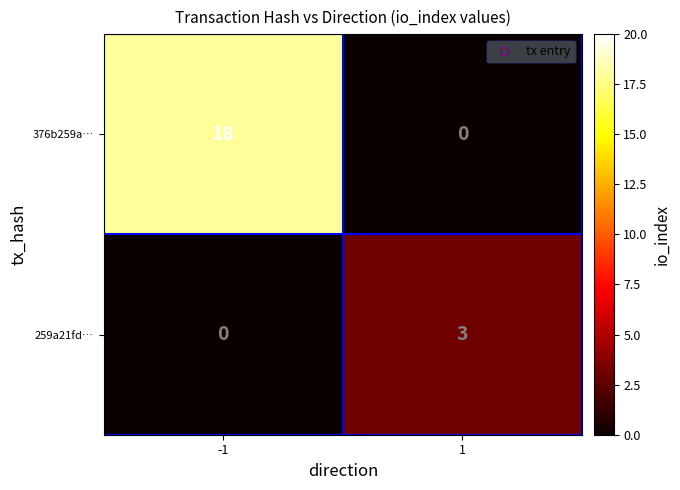

The 259a21fd… series shows 0 at -1. True or false?

True